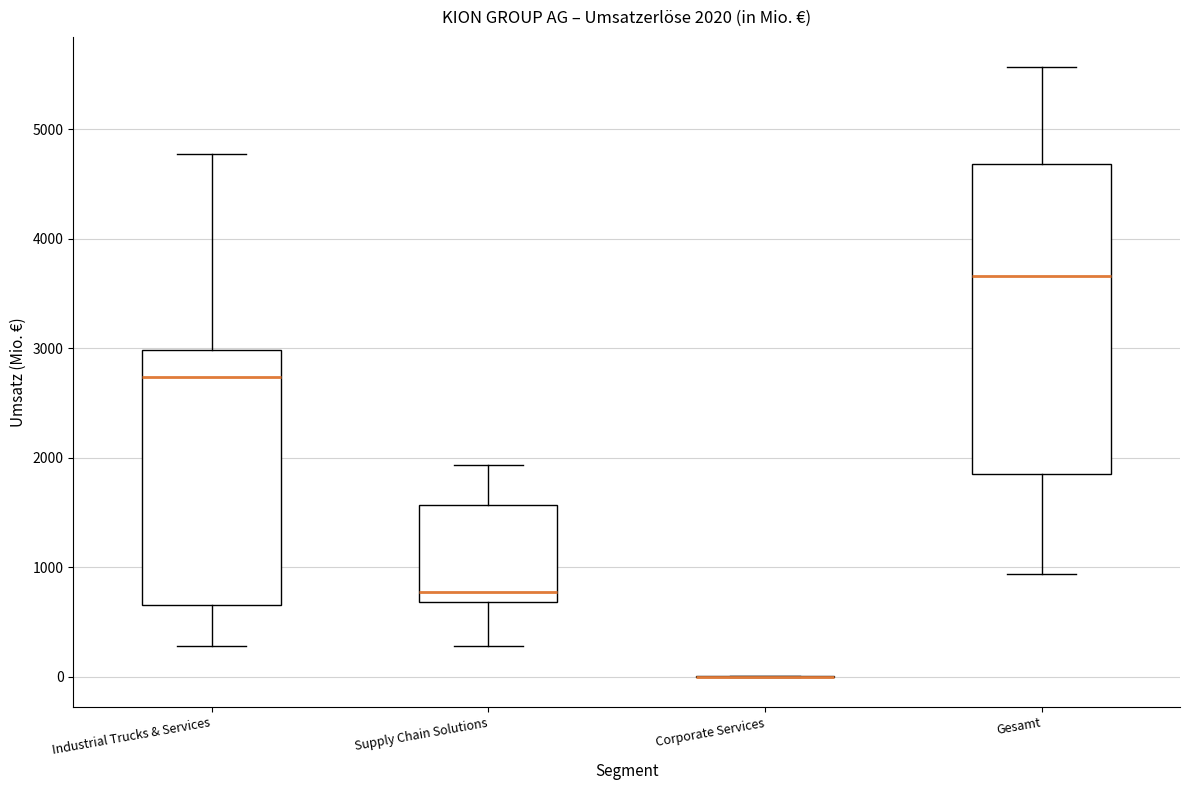

Comparing the boxes themselves (not the whiskers), which one is the tallest?

Gesamt